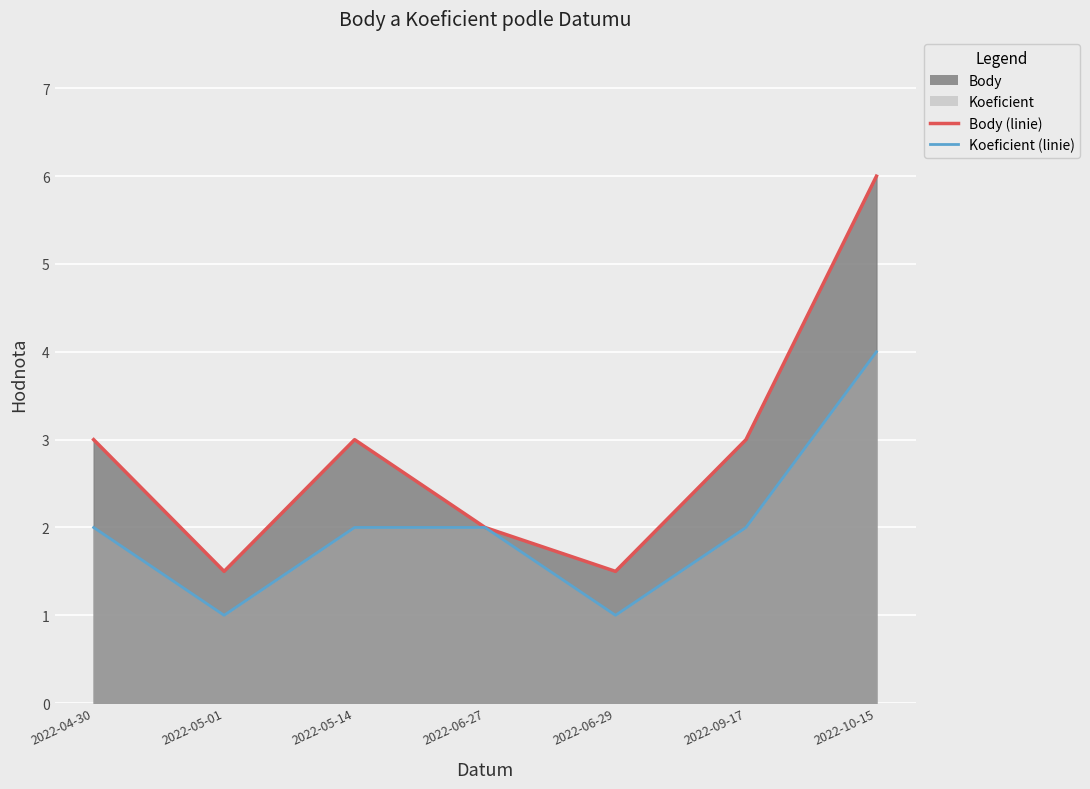

What is the difference between the Body (linie) values at 2022-05-14 and 2022-06-27?

1.0